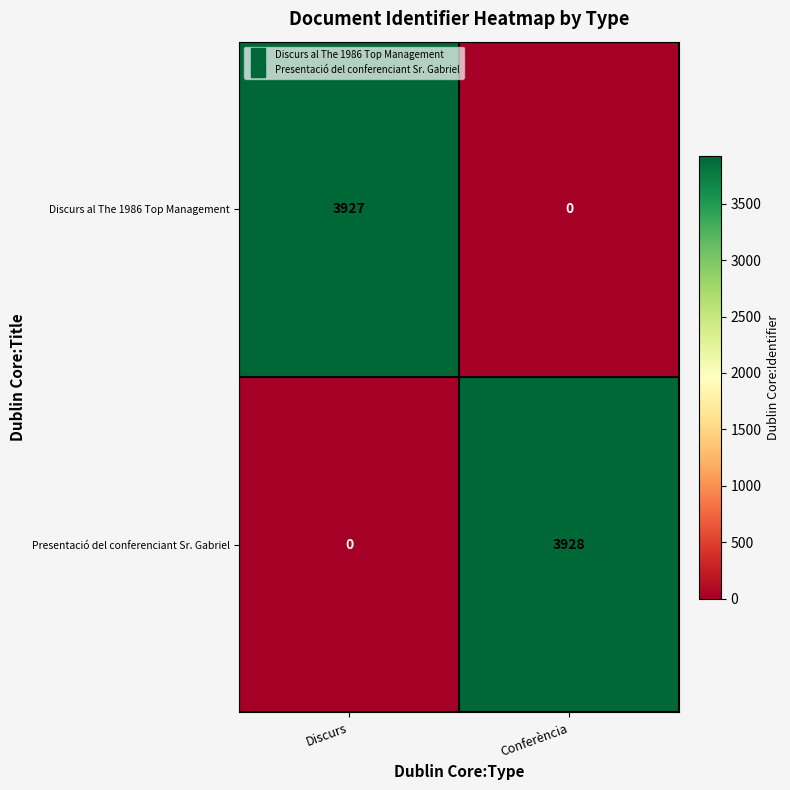

At which label is Discurs al The 1986 Top Management closest to 1963?

Conferència